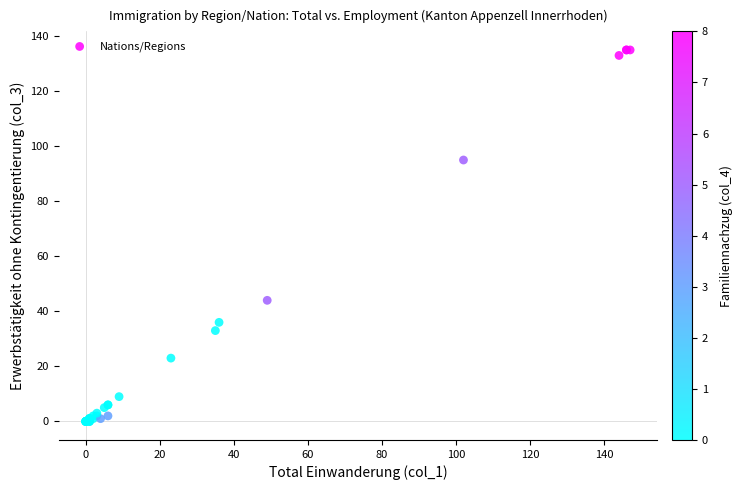

What Y value in the scatter plot is closest to 67?

44